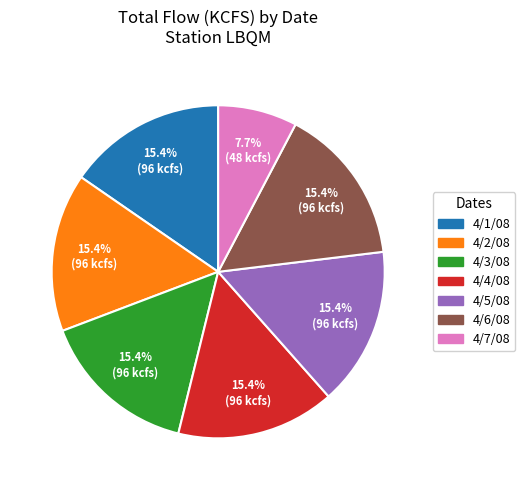

What percentage is NOT represented by 4/6/08?

84.6%